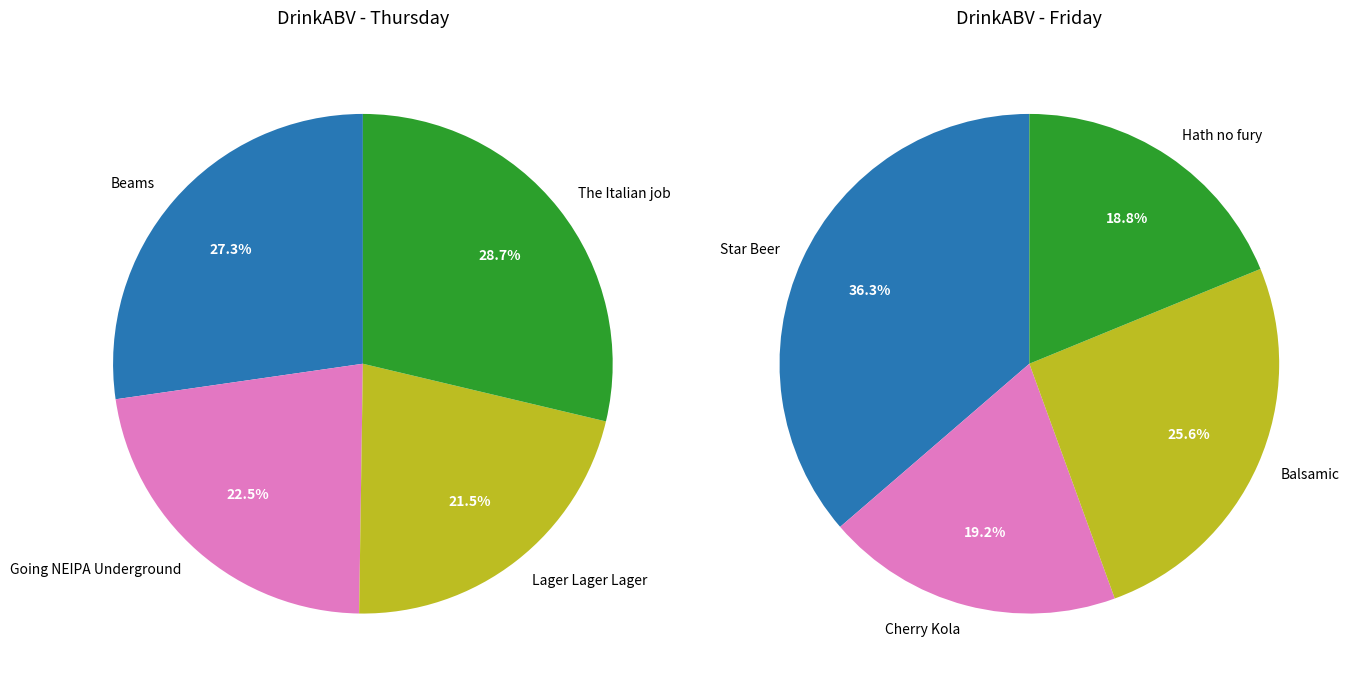

Is there any slice that represents more than half of the pie?

No